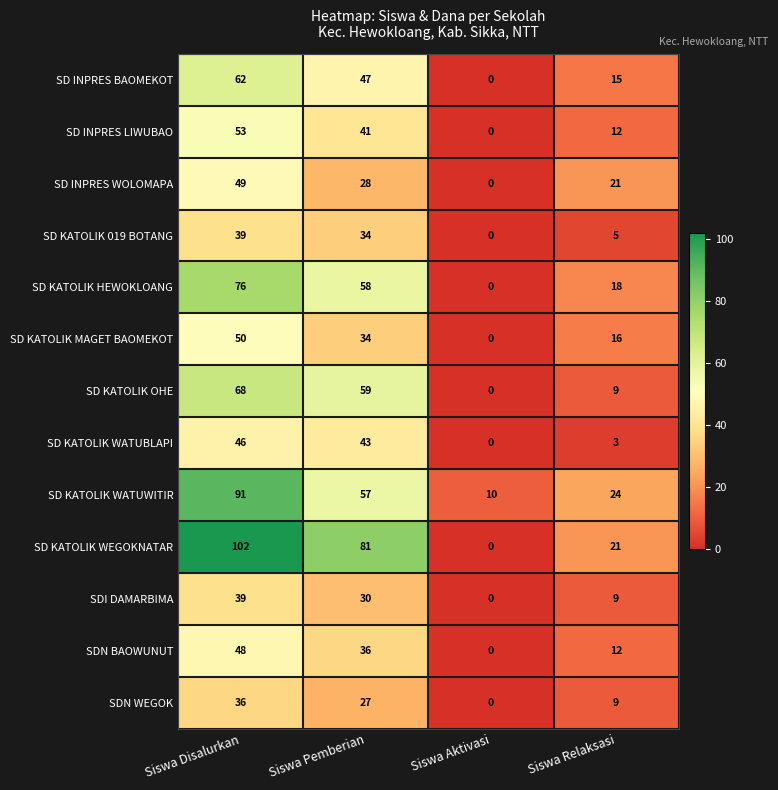

What is the difference between the highest and lowest values at Siswa Pemberian?

54